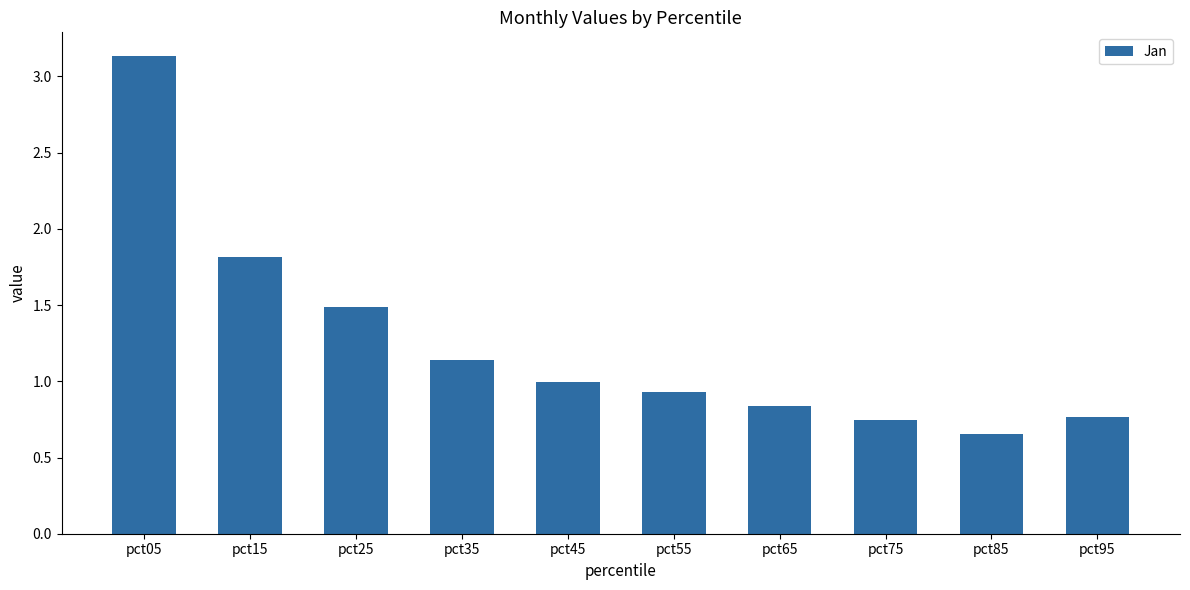

What is the value of the 1st bar from the left?

3.1